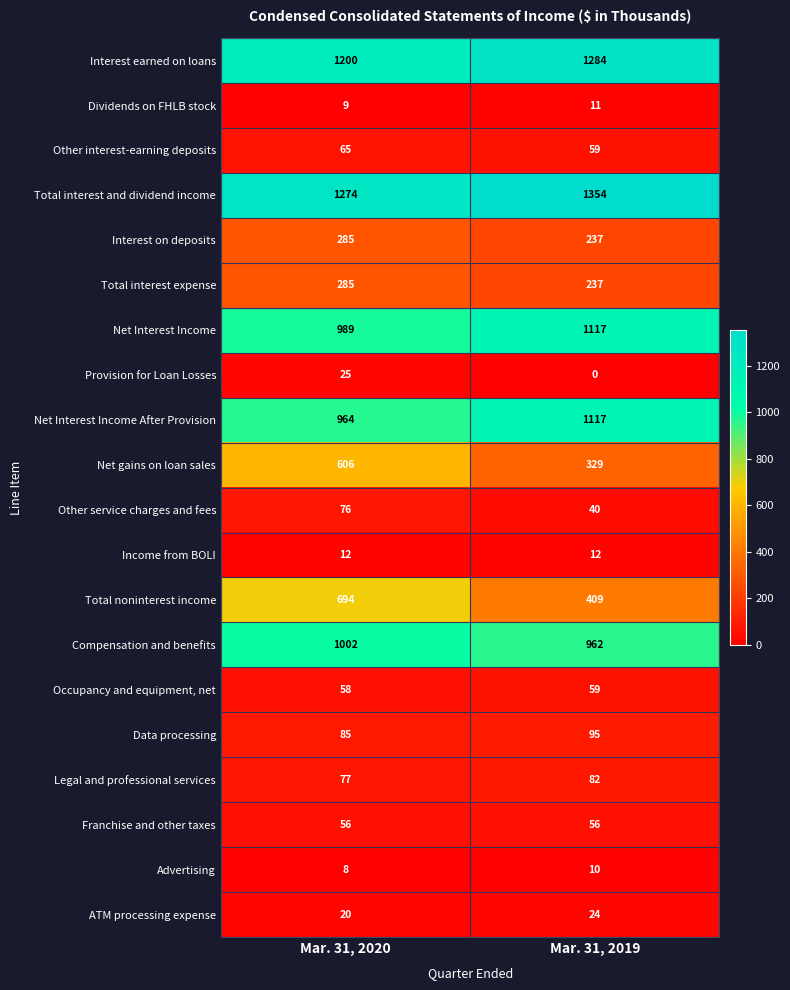

What is the total value across all series at Mar. 31, 2020?

7790